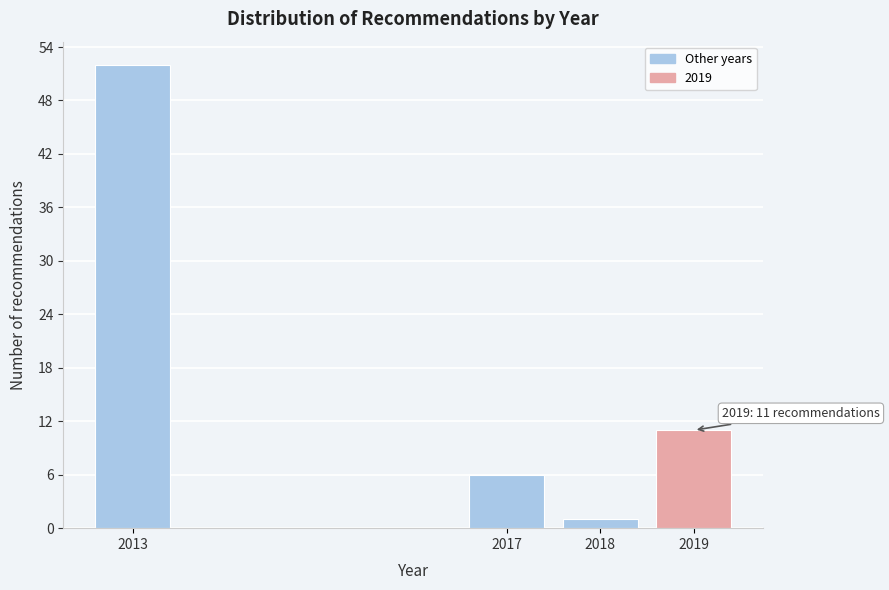

Reading right to left, extract all data points from this chart.

2019=11	2018=1	2017=6	2013=52